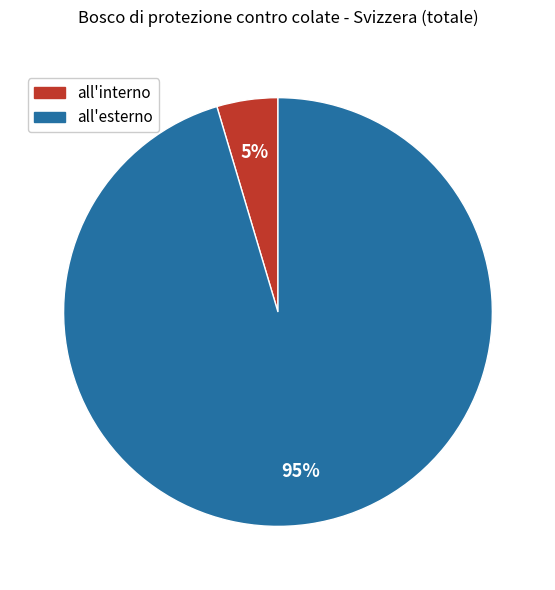

Count the number of slices in the pie.

2